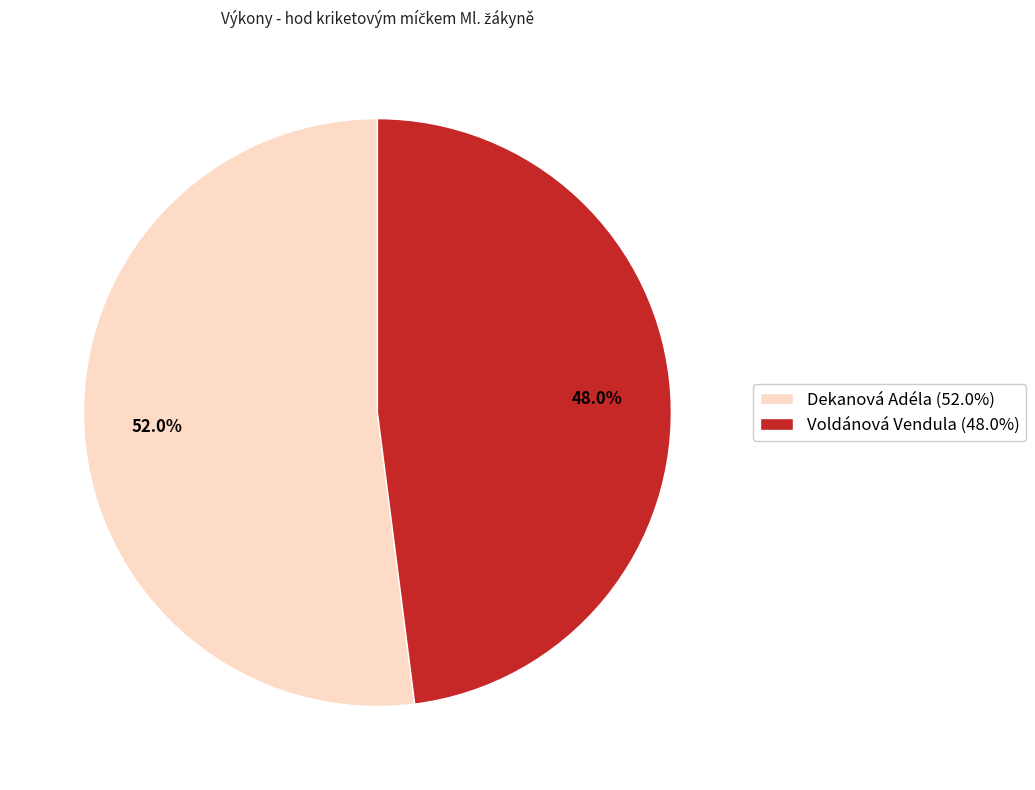

Which has a higher value, Voldánová Vendula (48.0%) or Dekanová Adéla (52.0%)?

Dekanová Adéla (52.0%)